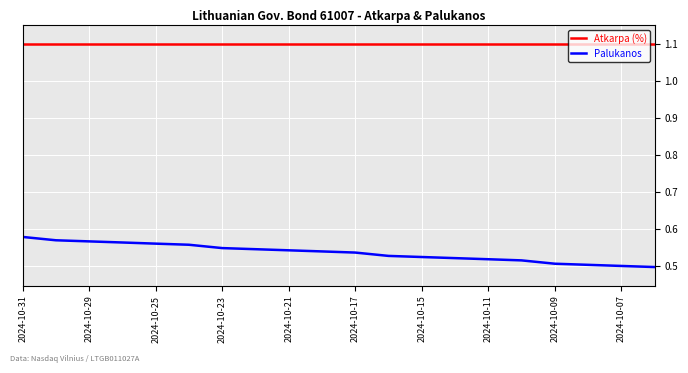

True or false: Palukanos and Atkarpa (%) intersect in this chart.

False